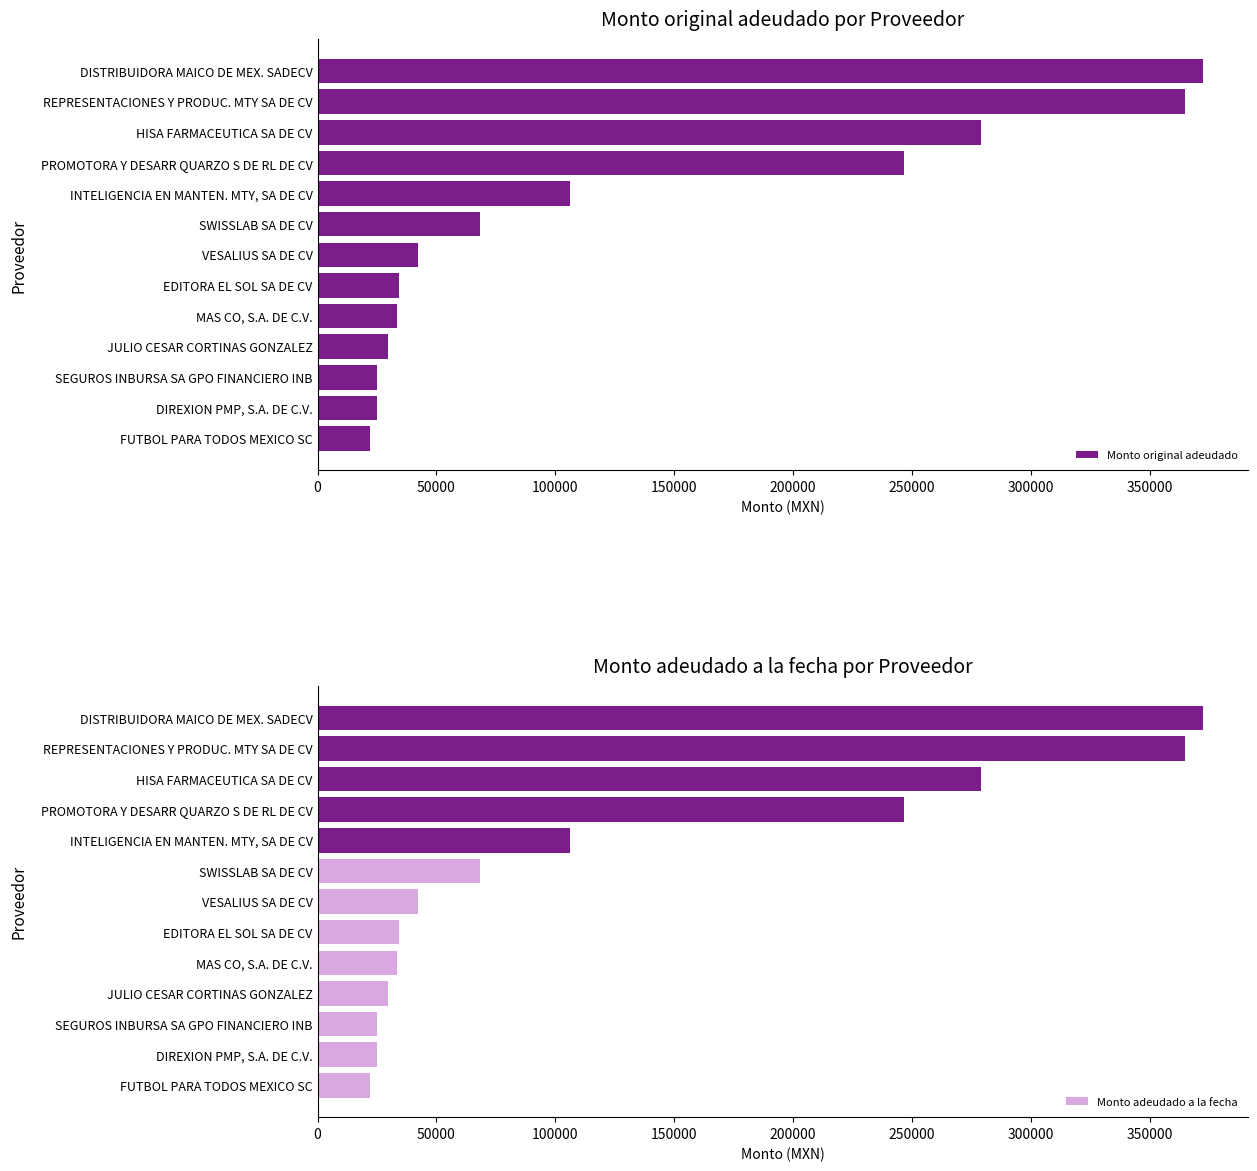

What is the minimum value for Monto original adeudado?

22208.3